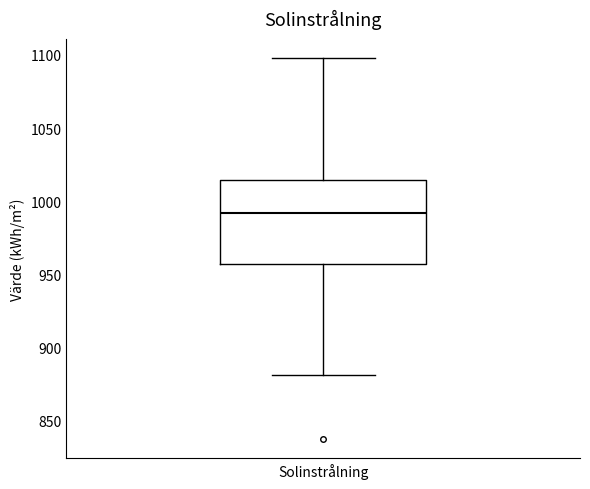

Where does the upper whisker of the box for Solinstrålning end on the y-axis? The values are not printed on the chart, so give them approximately, as read against the axis.

1100